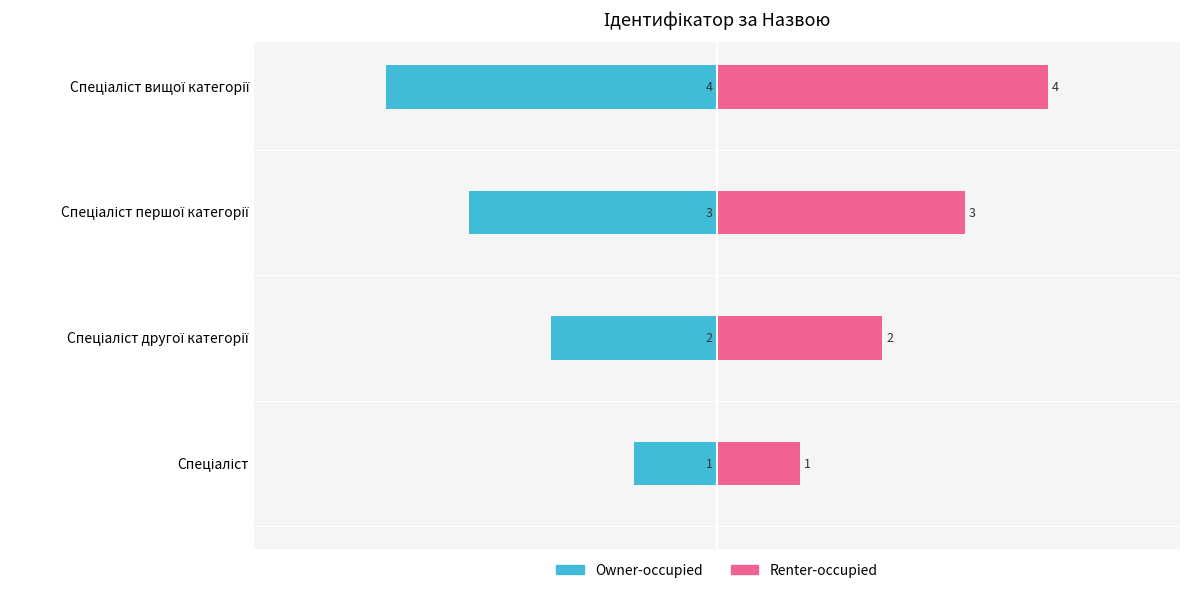

Reading right to left, list all the values displayed in this chart.

Owner-occupied: -4	-3	-2	-1
Renter-occupied: 4	3	2	1